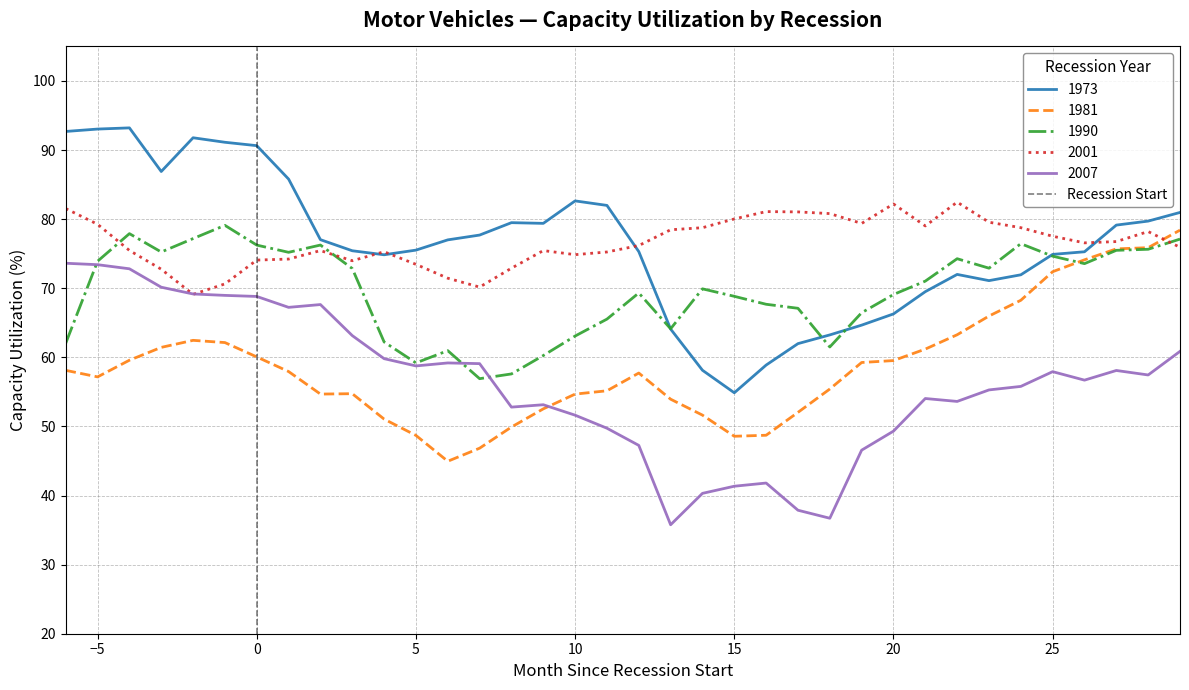

Which category has the lowest value in the 1973 series?

15